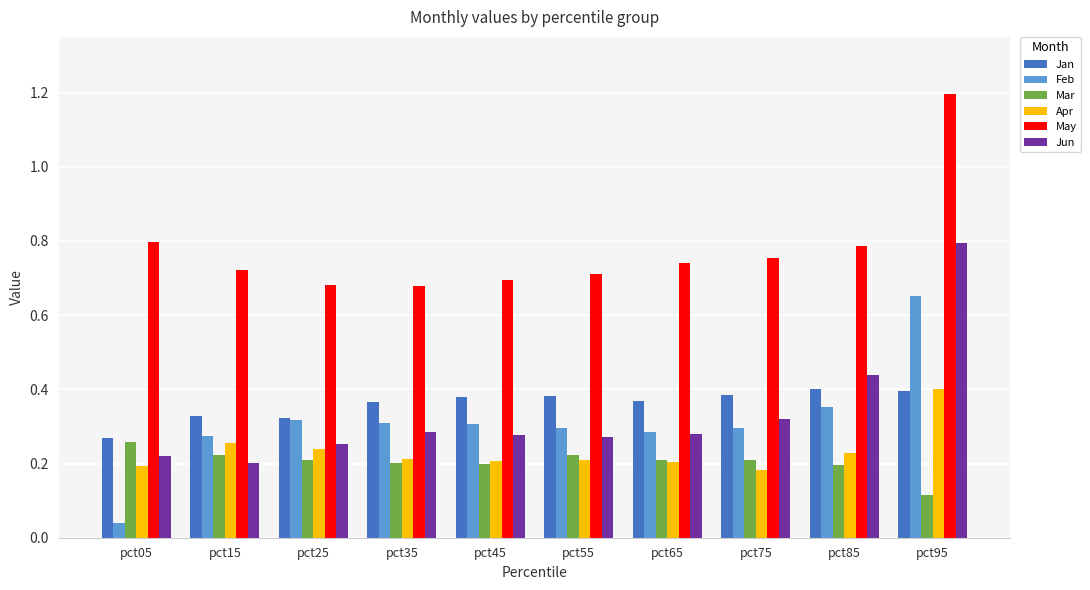

The value of Jan at pct25 is 0.3. True or false?

True